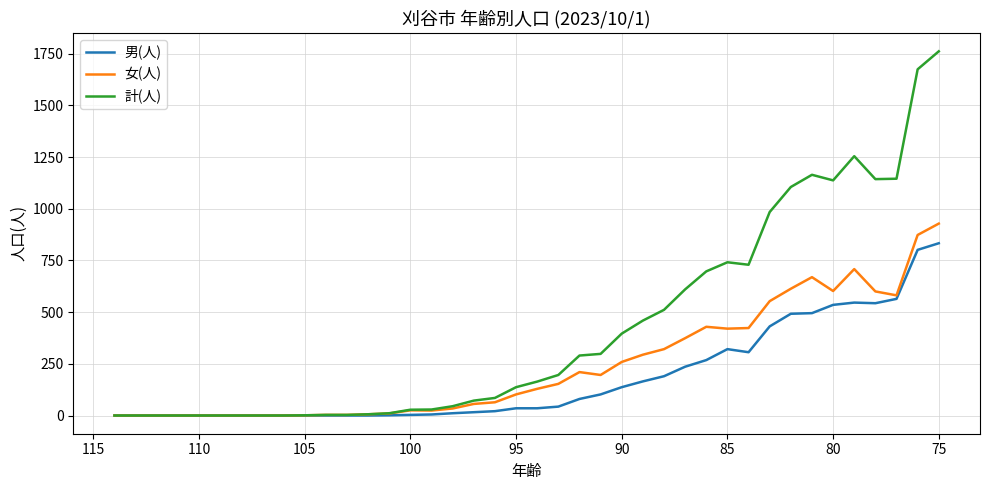

List the series in order of their peak value, highest first.

計(人), 女(人), 男(人)